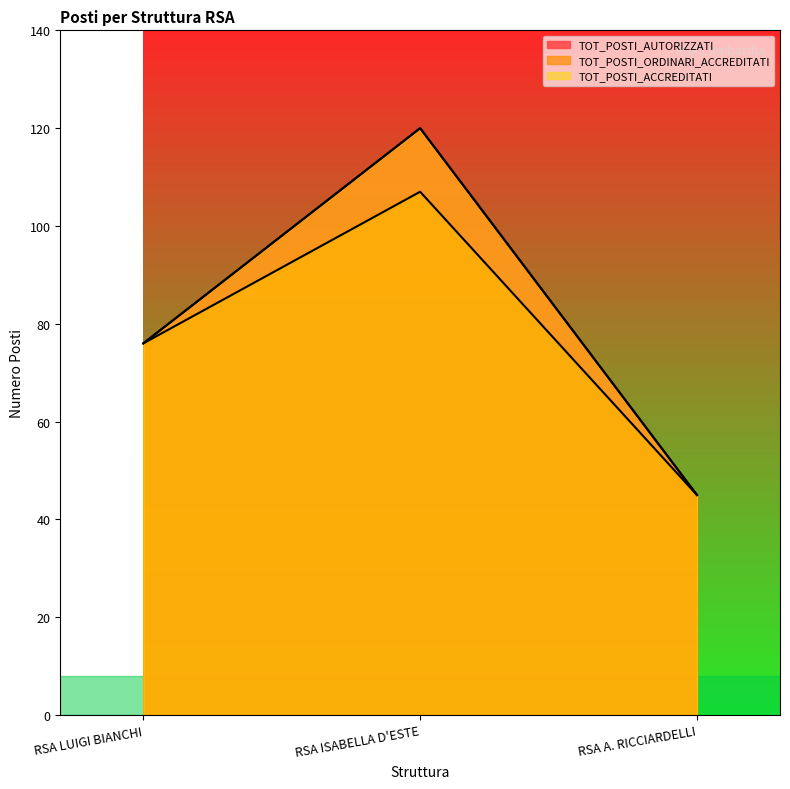

What is the sum of the TOT_POSTI_ACCREDITATI values at RSA ISABELLA D'ESTE and RSA A. RICCIARDELLI?

165